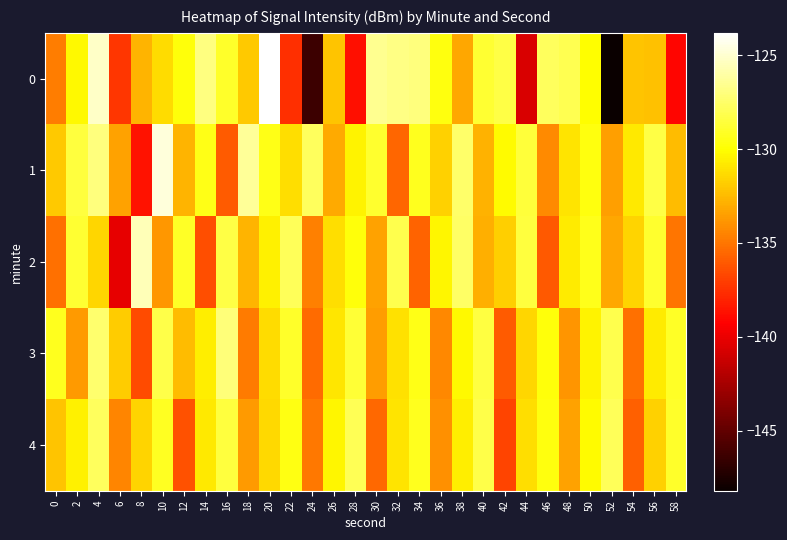

Reading right to left, list all the values displayed in this chart.

0: 58=-139.1	56=-132.2	54=-132.1	52=-148.2	50=-130.1	48=-128.1	46=-127.7	44=-140.7	42=-128.4	40=-128.8	38=-133.2	36=-129.7	34=-127.0	32=-126.8	30=-126.6	28=-138.8	26=-132.1	24=-146.4	22=-137.6	20=-123.8	18=-132.0	16=-129.0	14=-126.9	12=-129.8	10=-131.3	8=-132.8	6=-137.3	4=-125.2	2=-130.3	0=-134.7
1: 58=-132.4	56=-128.3	54=-130.8	52=-133.5	50=-129.7	48=-131.0	46=-134.2	44=-128.6	42=-130.1	40=-132.8	38=-127.5	36=-131.7	34=-129.3	32=-135.6	30=-128.9	28=-130.4	26=-133.1	24=-127.8	22=-131.2	20=-129.5	18=-126.3	16=-136.0	14=-129.5	12=-132.7	10=-124.7	8=-138.7	6=-133.4	4=-127.0	2=-128.6	0=-132.0
2: 58=-135.0	56=-128.9	54=-131.6	52=-133.2	50=-129.4	48=-130.7	46=-136.1	44=-128.5	42=-131.8	40=-132.9	38=-127.6	36=-130.3	34=-135.7	32=-128.1	30=-133.4	28=-129.8	26=-131.2	24=-134.6	22=-127.9	20=-130.5	18=-132.7	16=-128.3	14=-136.4	12=-129.1	10=-133.8	8=-125.6	6=-140.2	4=-131.5	2=-128.8	0=-135.2
3: 58=-129.1	56=-130.7	54=-135.2	52=-128.1	50=-130.4	48=-133.9	46=-129.8	44=-131.5	42=-136.0	40=-128.4	38=-130.2	36=-134.3	34=-129.5	32=-131.1	30=-133.6	28=-128.7	26=-130.9	24=-135.4	22=-129.0	20=-131.3	18=-134.8	16=-127.1	14=-130.6	12=-132.4	10=-128.2	8=-136.5	6=-131.9	4=-127.4	2=-133.7	0=-129.3
4: 58=-129.0	56=-131.7	54=-135.8	52=-127.9	50=-130.1	48=-133.4	46=-129.7	44=-131.2	42=-136.8	40=-128.2	38=-130.6	36=-134.1	34=-129.3	32=-131.0	30=-135.5	28=-128.0	26=-130.3	24=-134.9	22=-129.6	20=-131.4	18=-133.7	16=-128.5	14=-130.8	12=-136.3	10=-129.2	8=-131.6	6=-134.4	4=-127.8	2=-130.5	0=-132.1